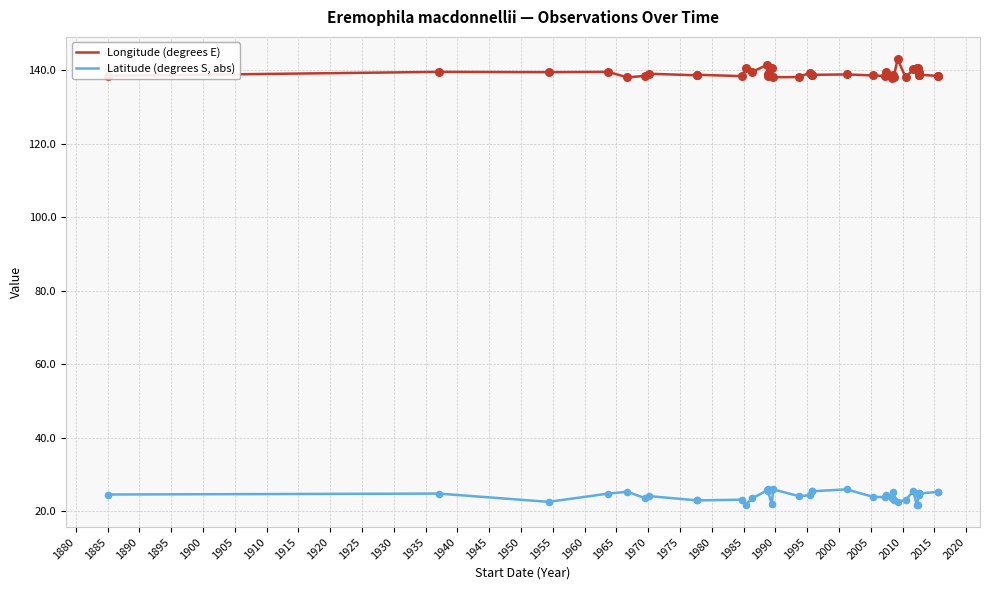

Which series contains the lowest Y value?

Latitude (degrees S, abs)